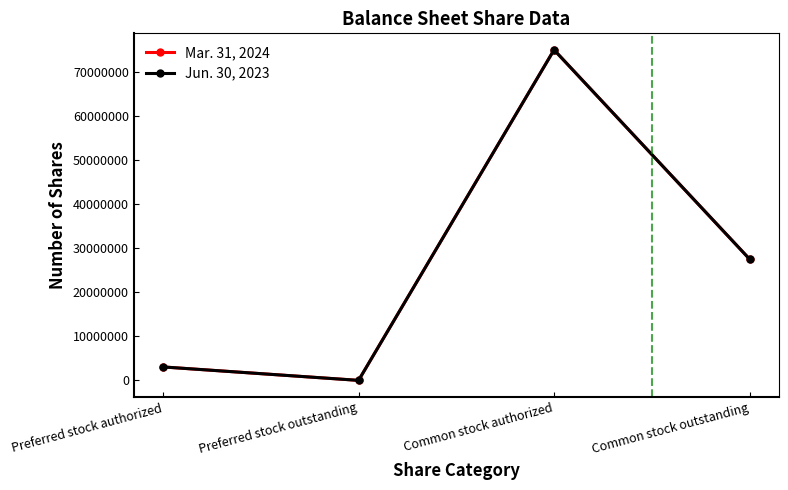

Which category has the lowest value in the Jun. 30, 2023 series?

Preferred stock outstanding